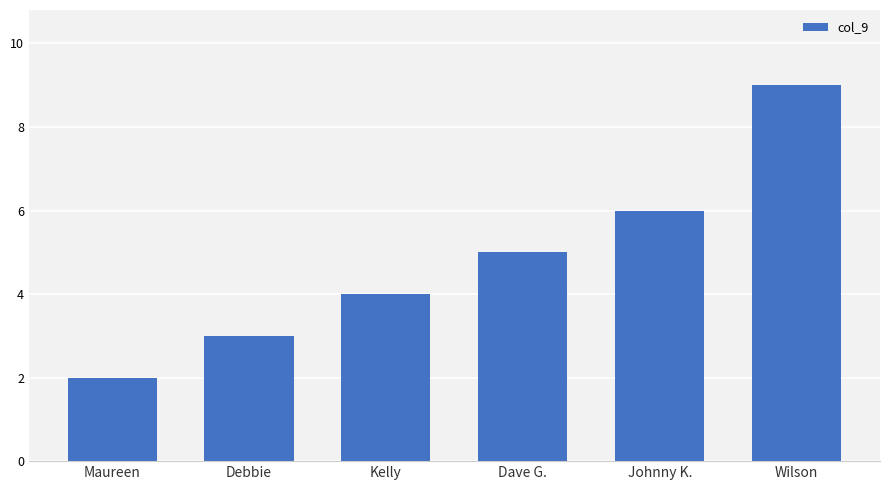

What position from the left is Kelly?

3